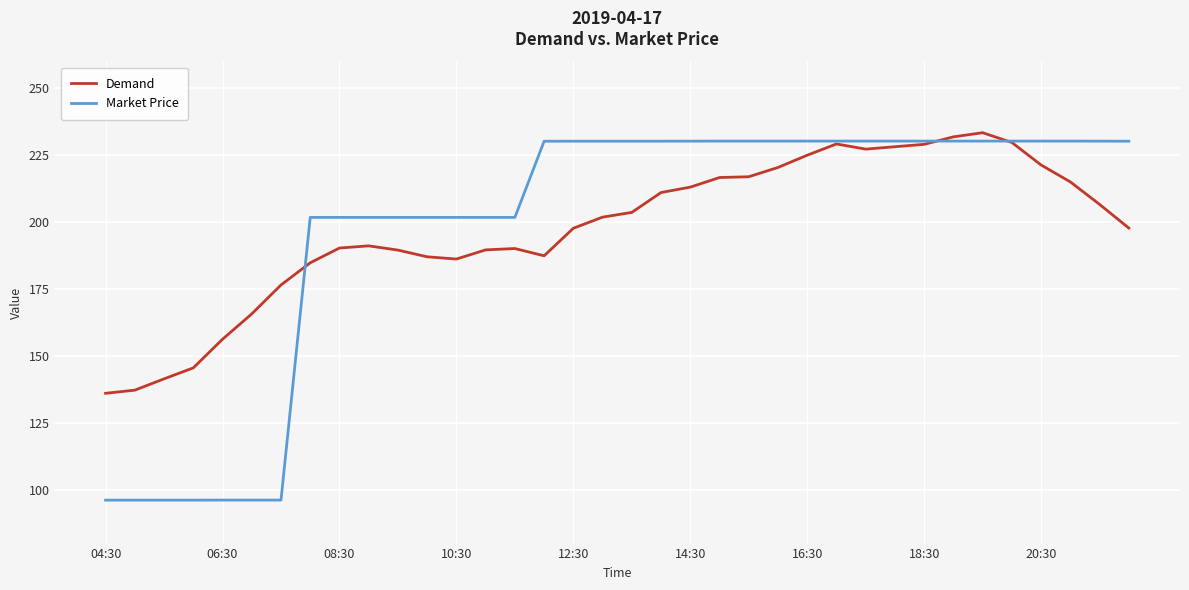

What is the maximum value shown in the chart?

233.4